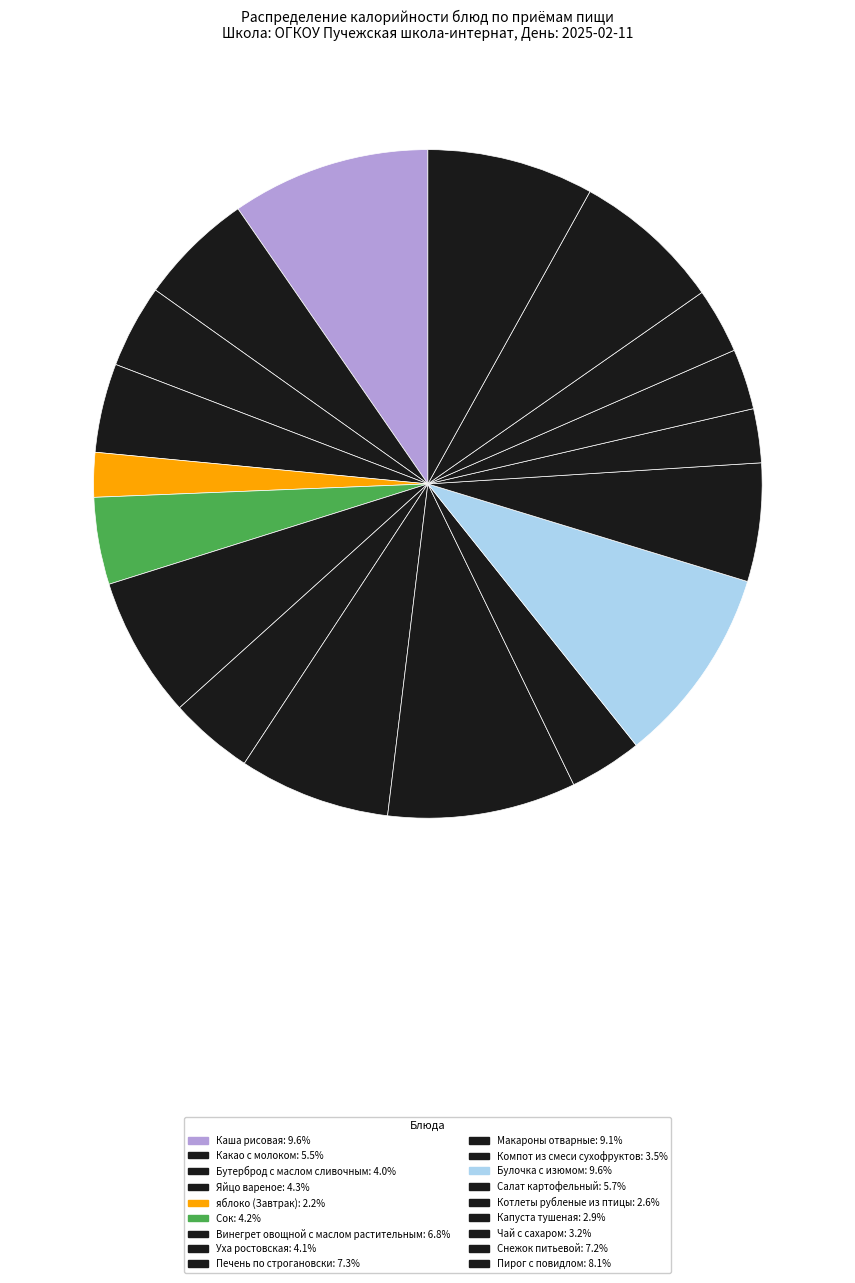

How many slices are in this pie chart?

18